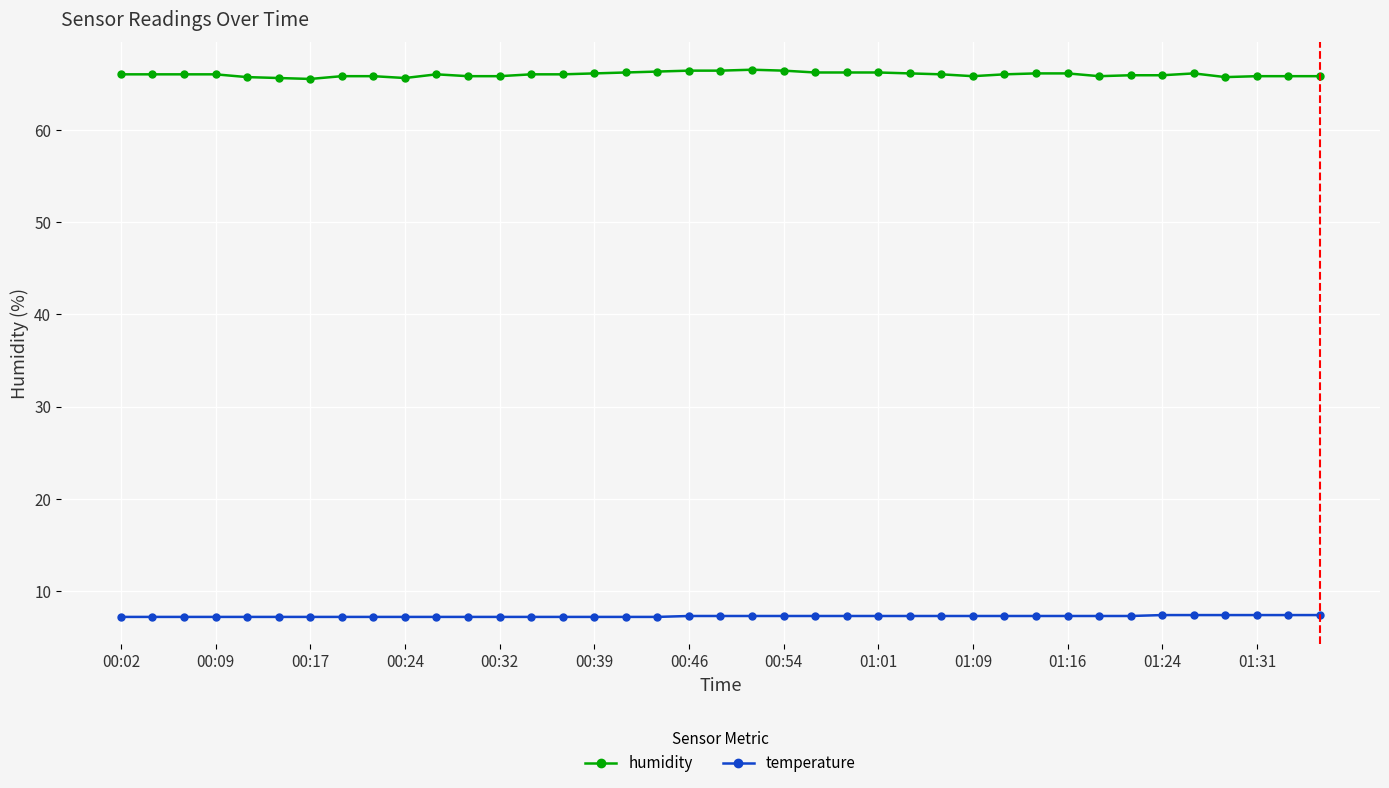

Is this an area chart (filled region under the line)?

No